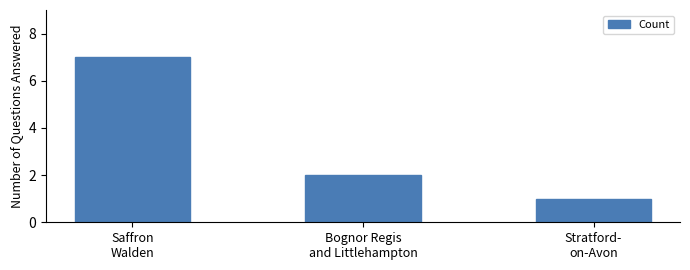

Reading left to right, list all the values displayed in this chart.

Saffron
Walden=7	Bognor Regis
and Littlehampton=2	Stratford-
on-Avon=1